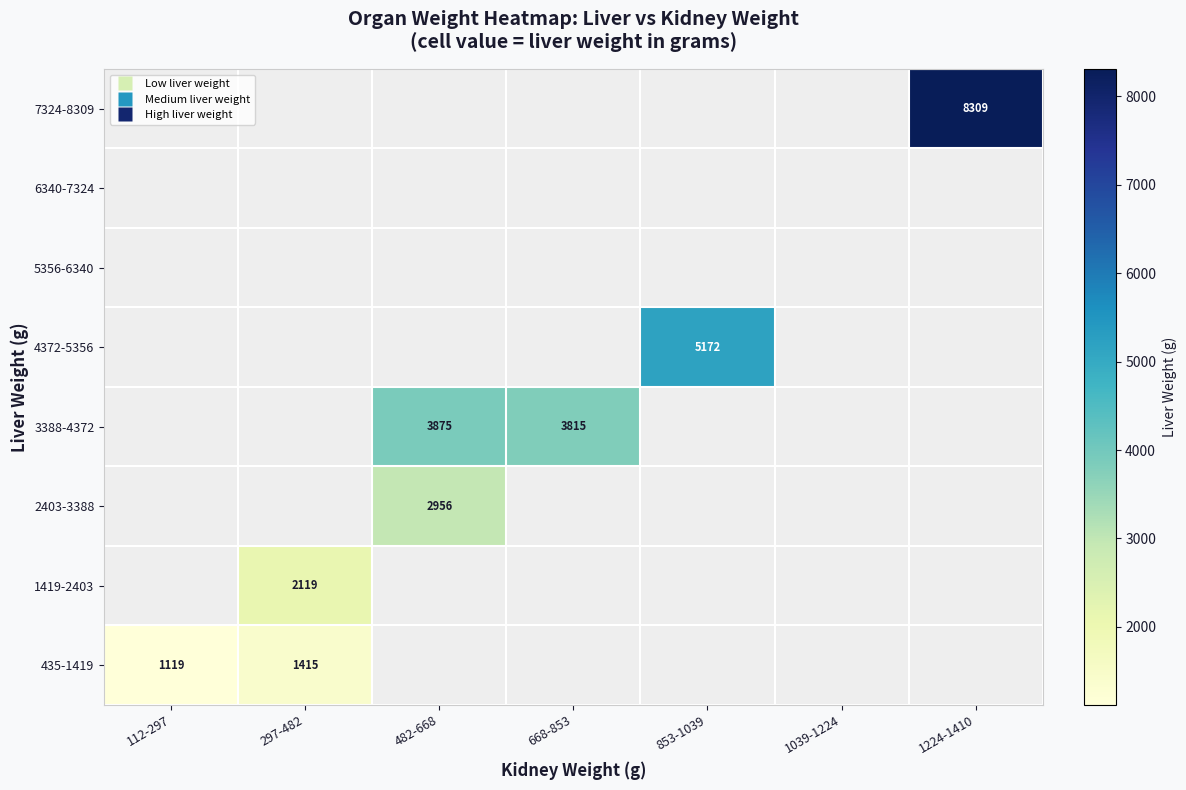

Which label corresponds to the largest value in the chart?

1224-1410